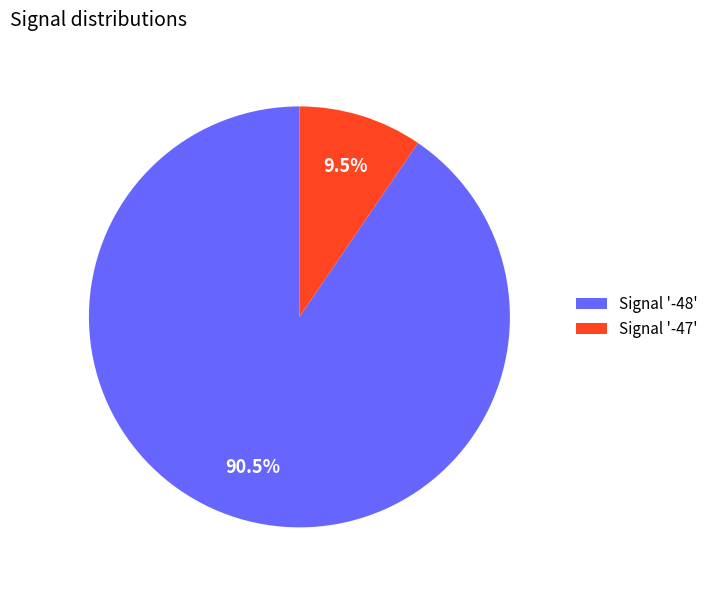

What is the ratio of the value at Signal '-48' to the value at Signal '-47'?

9.5